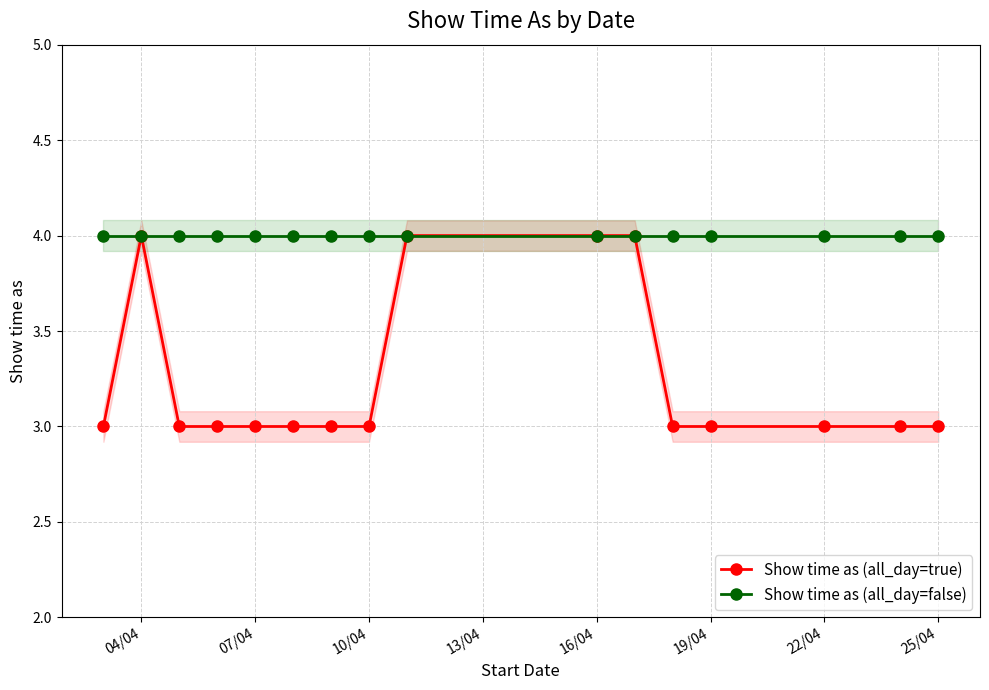

The value of Show time as (all_day=true) at 07/04 is 1. True or false?

False